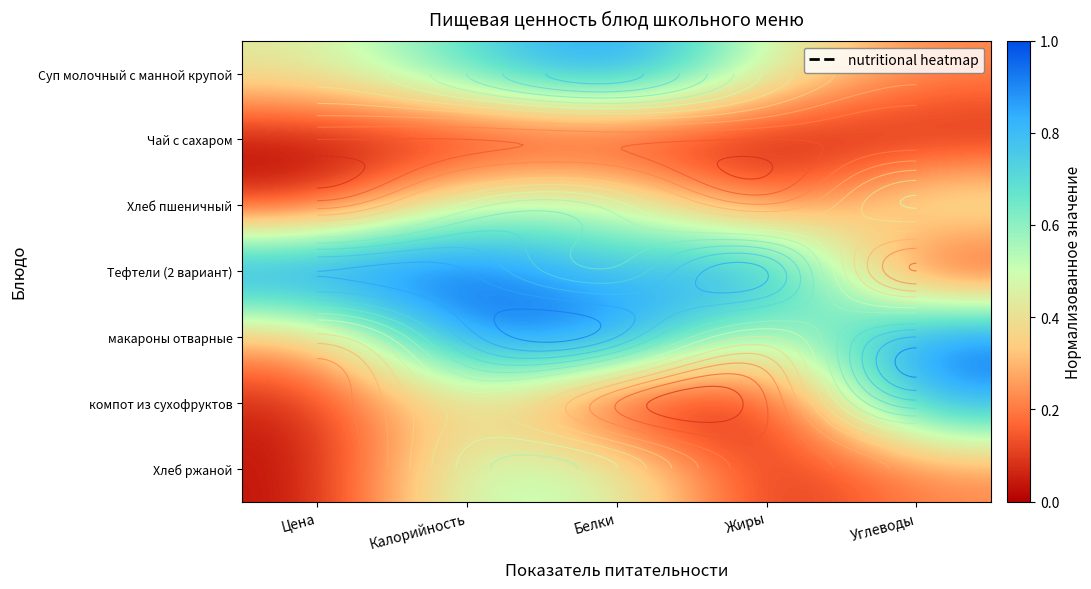

At which category is the sum across all series the highest?

Калорийность